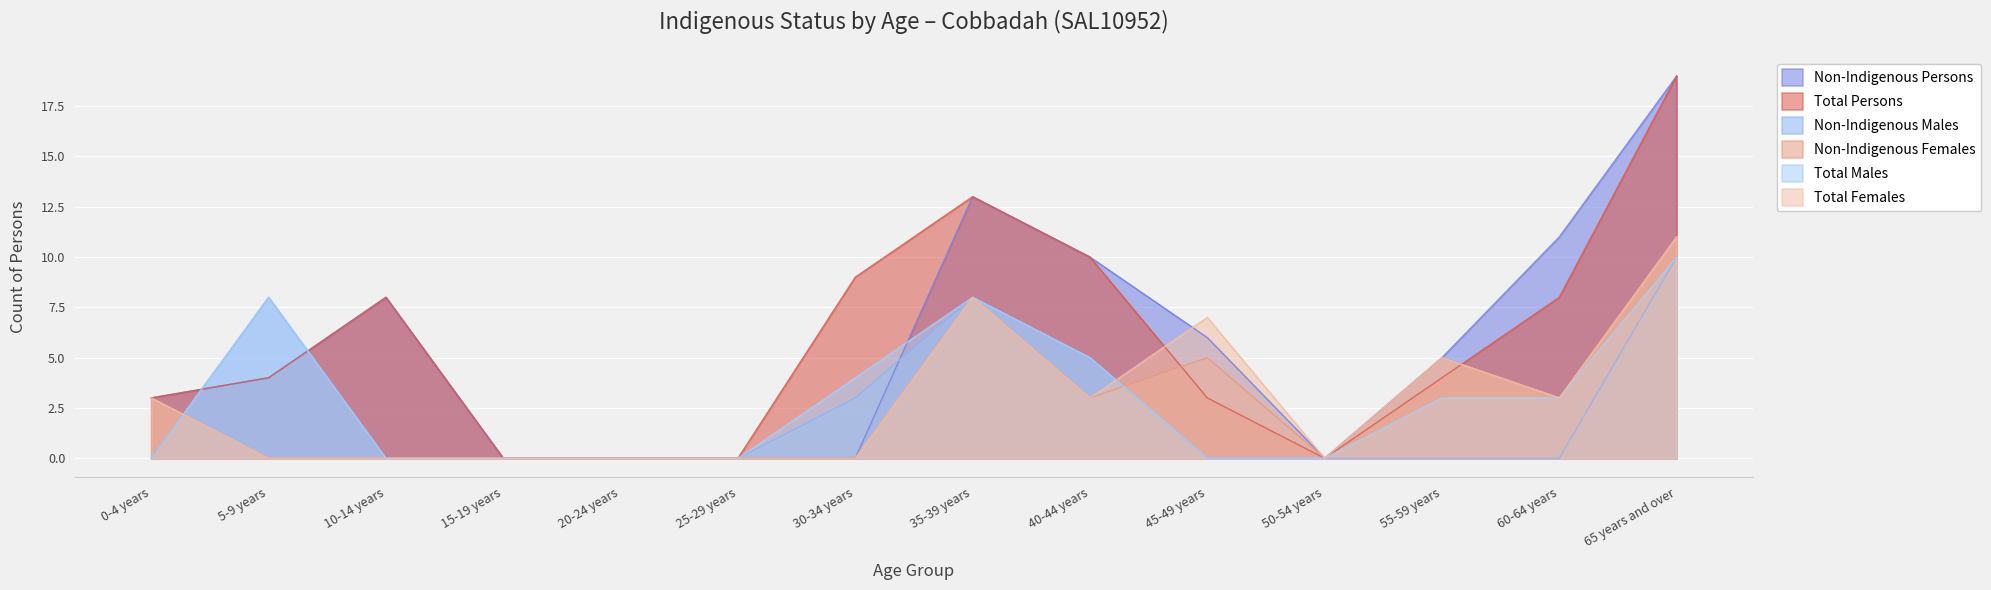

How many series are shown in this chart?

6